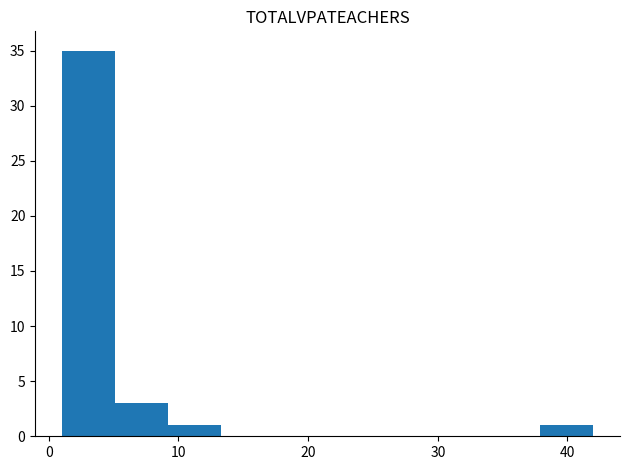

What is the height of the bar covering 9.2 to 13.3 on the x-axis? Neither the bar edges nor the heights are printed on the chart, so give them approximately, as read against the axes.

1